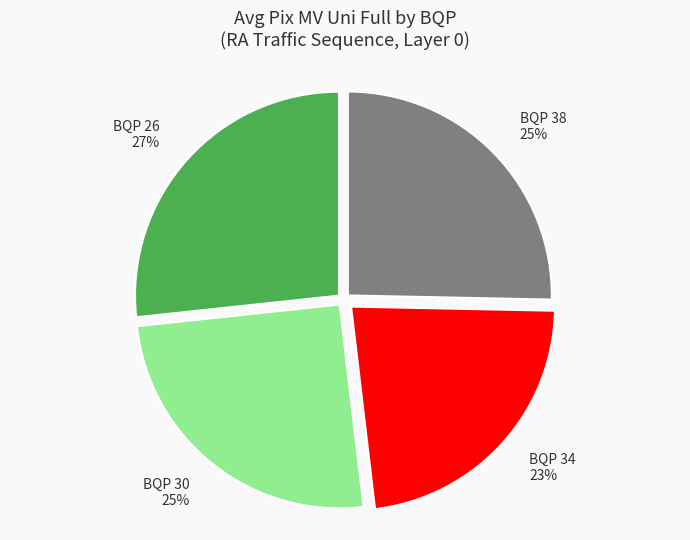

Is the sum of BQP 30 and BQP 34 greater than half?

No